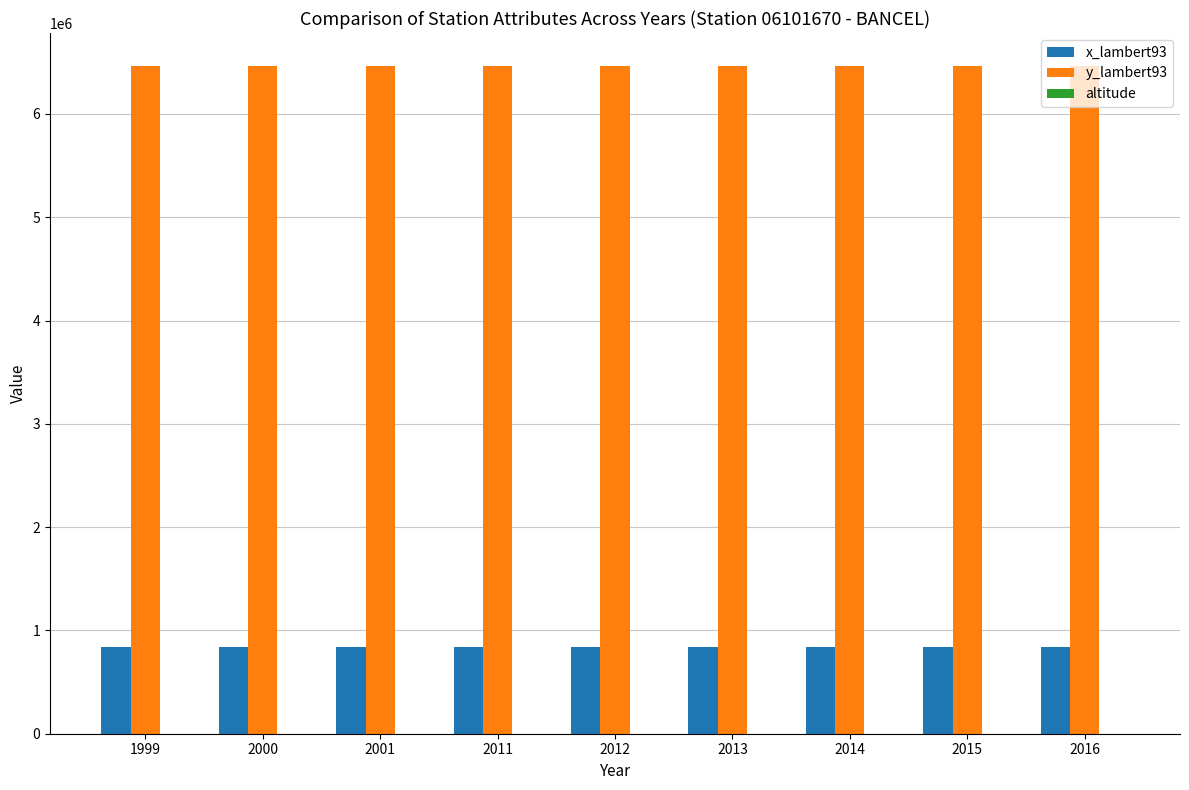

What is the total value across all series at 2012?

7303779